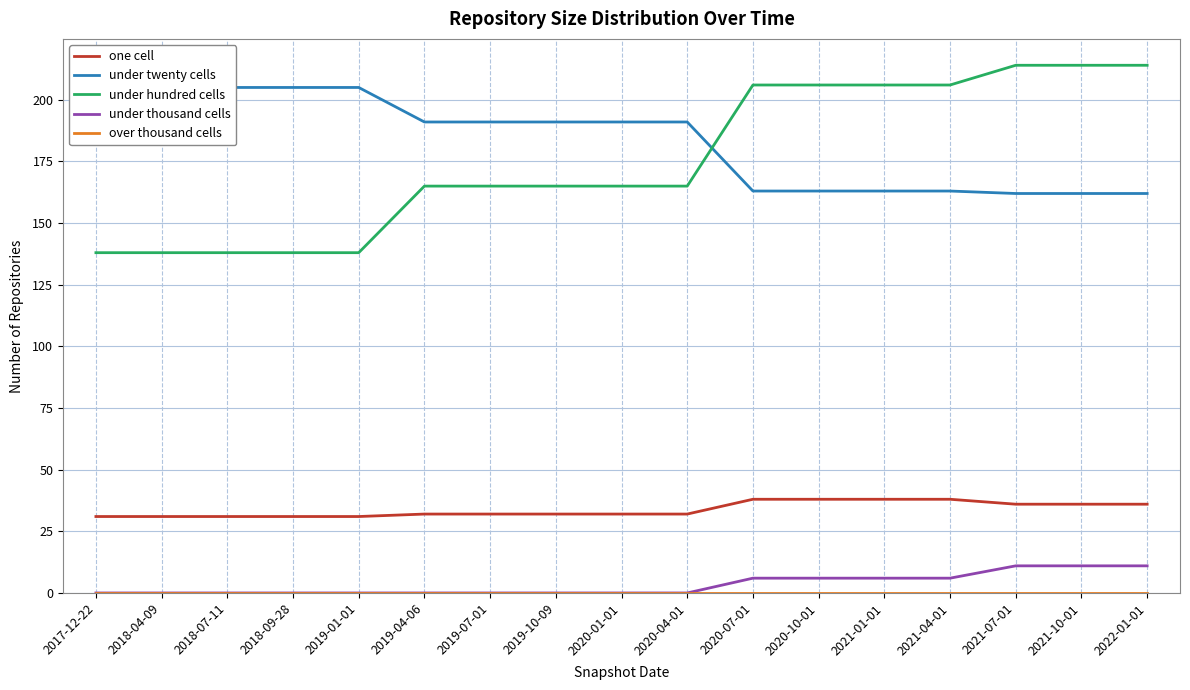

What is the minimum value for one cell?

31